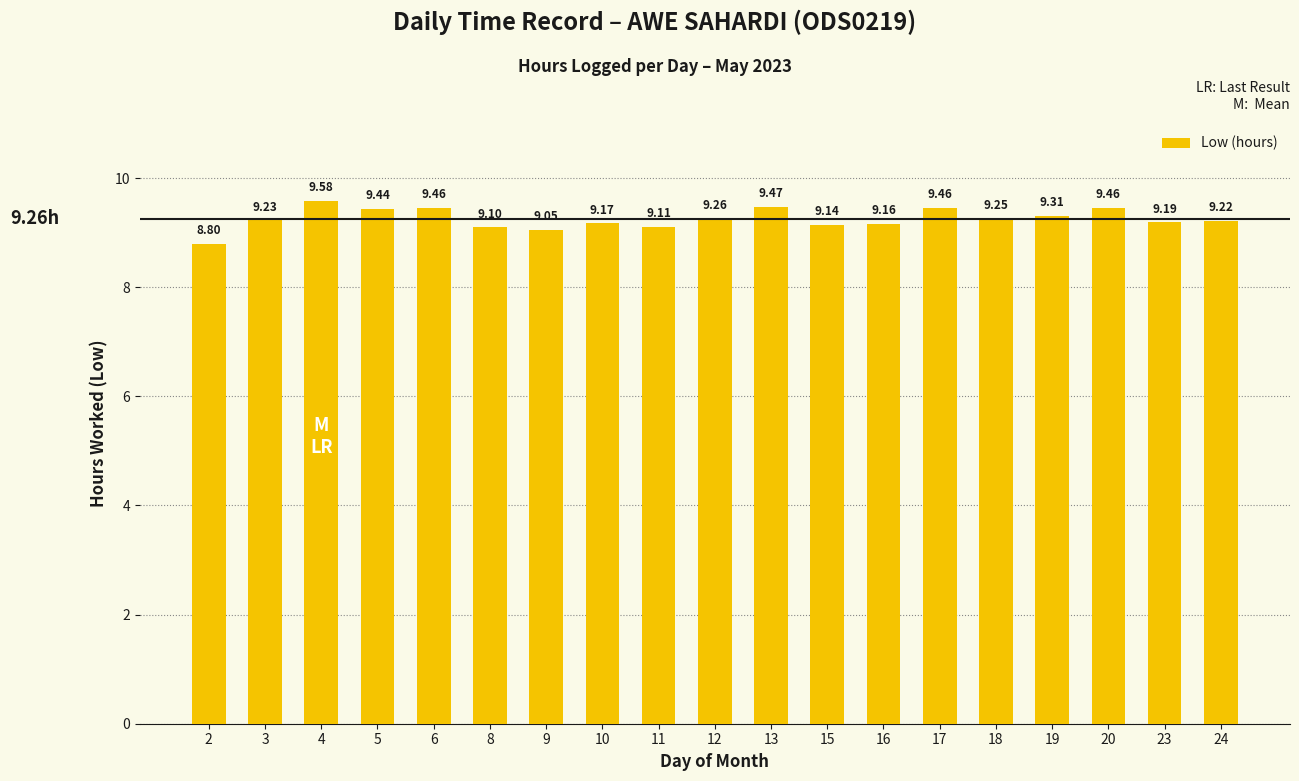

What is the smallest value displayed?

8.8